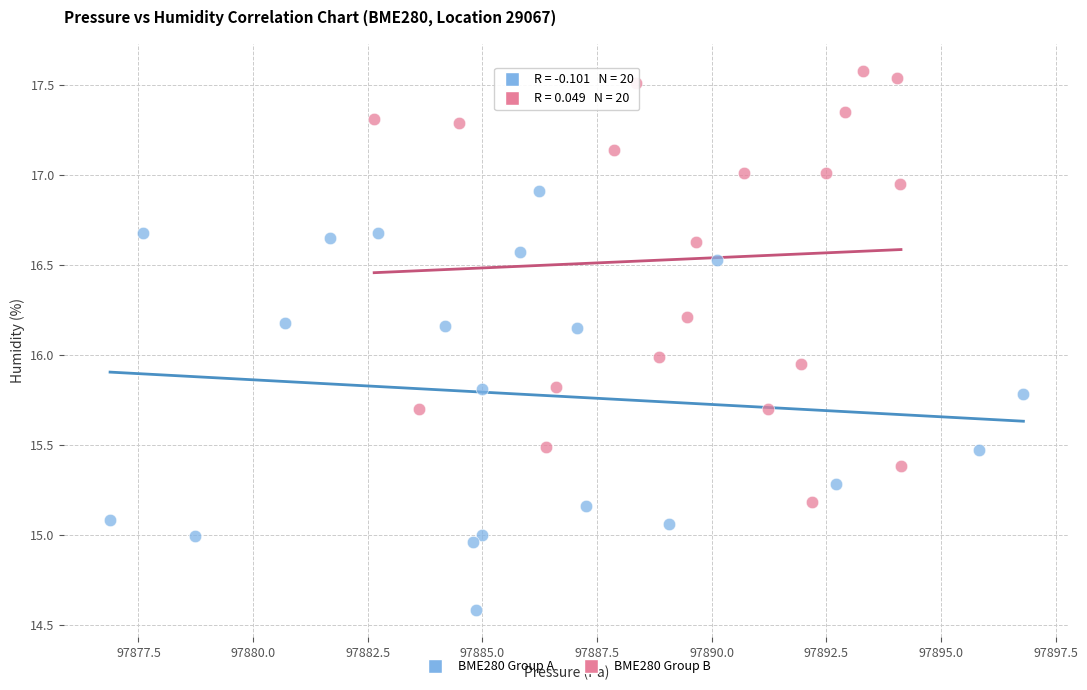

Which series contains the highest Y value?

BME280 Group B